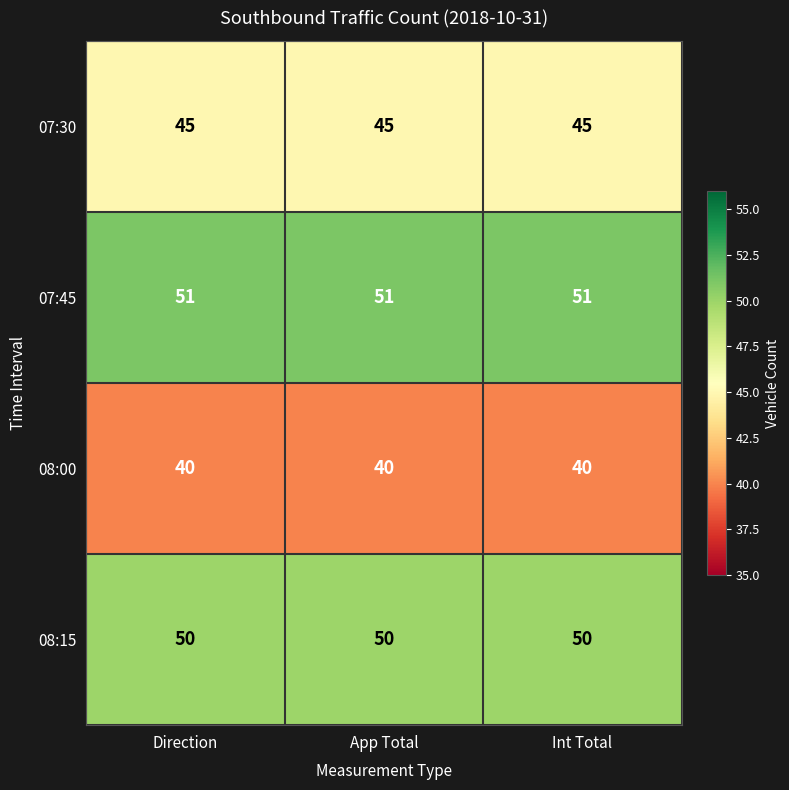

What is the spread (max minus min) of values at Direction?

11